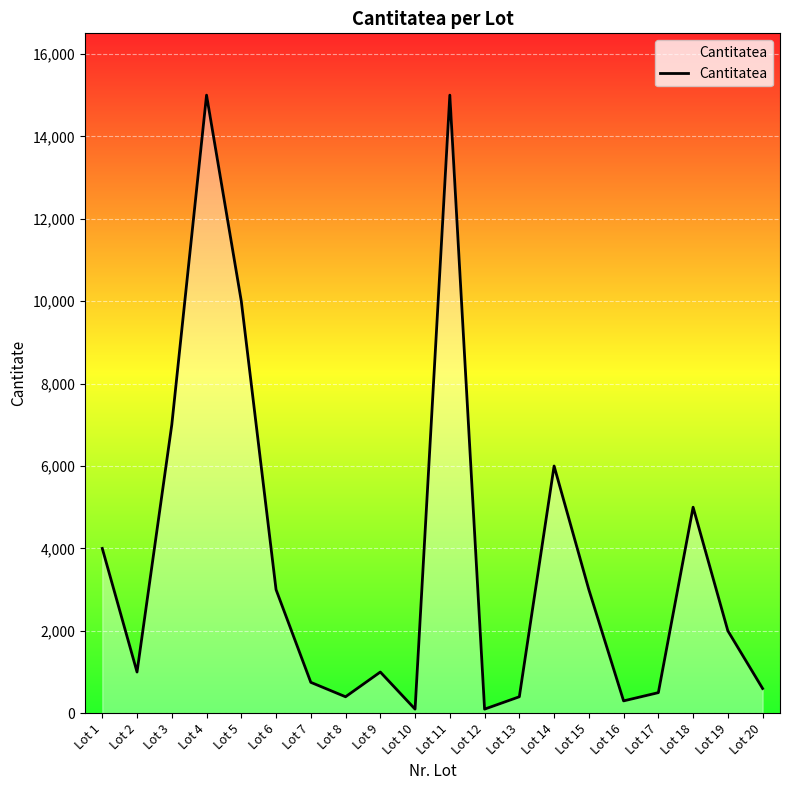

True or false: the data has more than 1 interior local peaks.

True